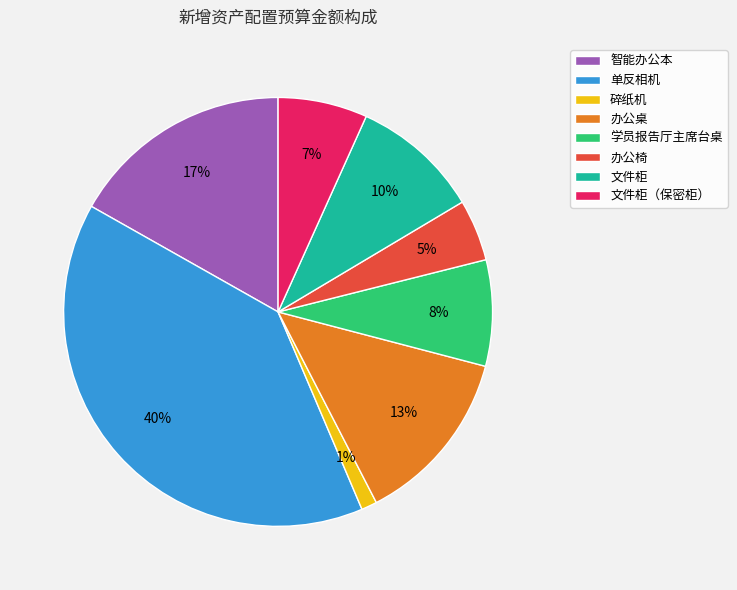

Count the number of slices in the pie.

8